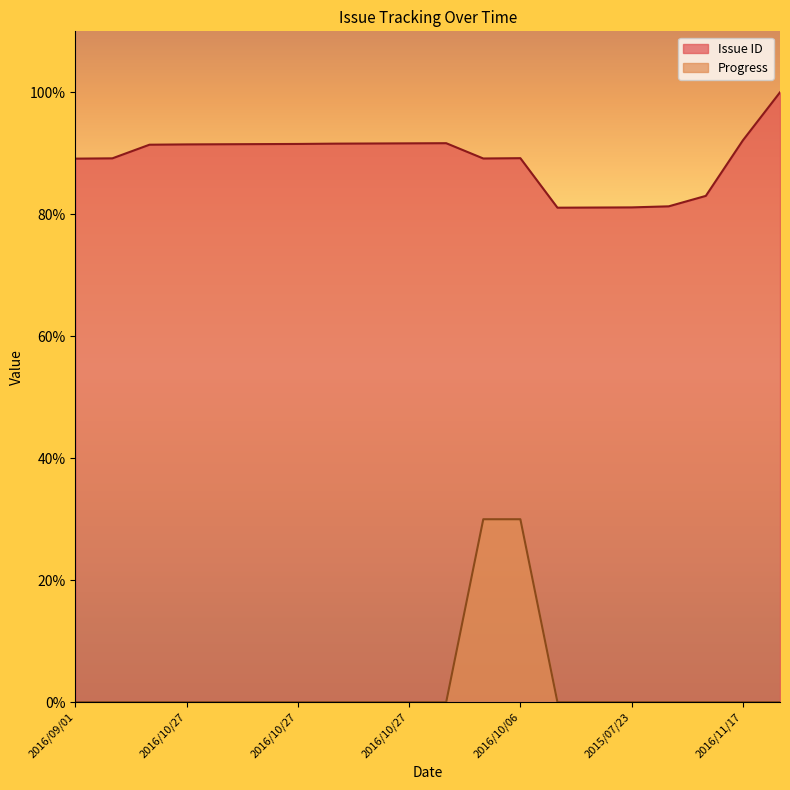

What is the average value of the Issue ID series?

89.0